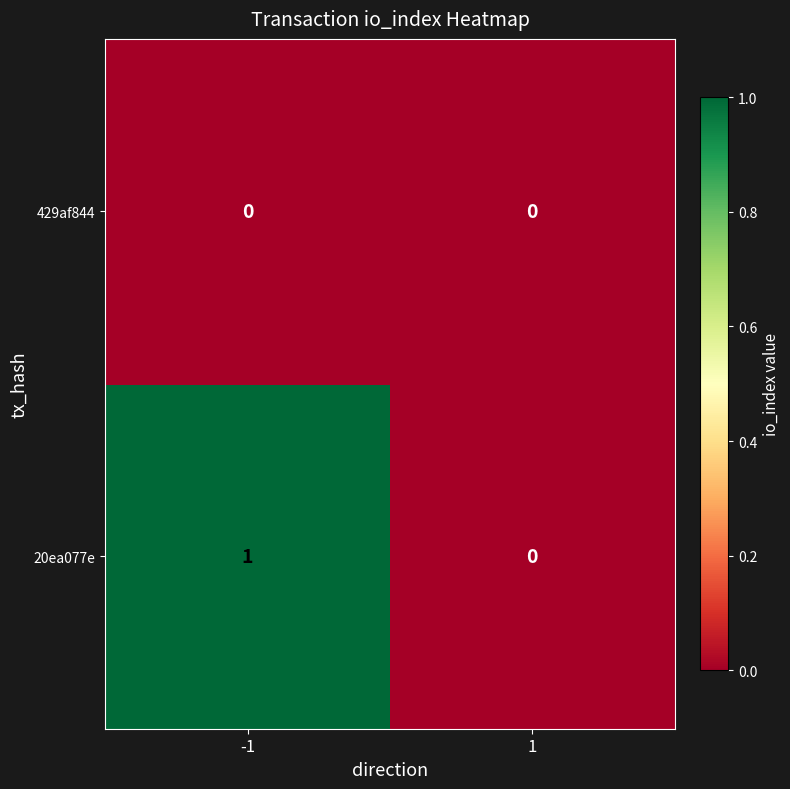

Is the value of 429af844 at -1 greater than the value of 20ea077e at -1?

No